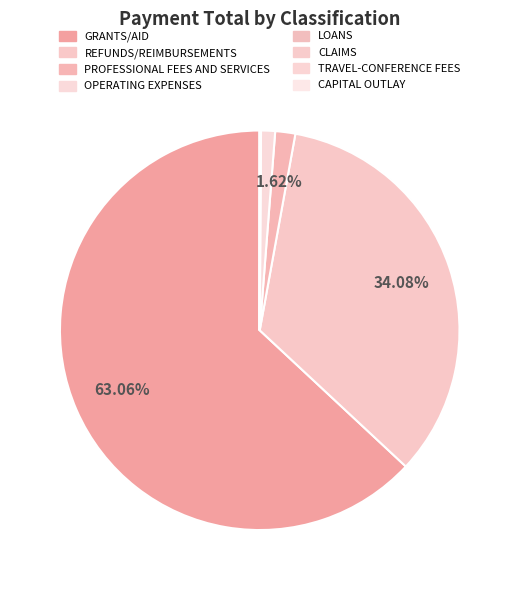

Which category accounts for the majority?

GRANTS/AID